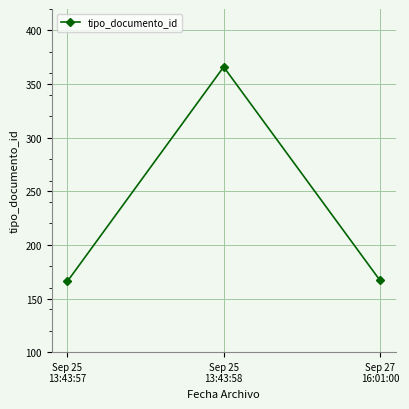

What is the smallest value displayed?

166